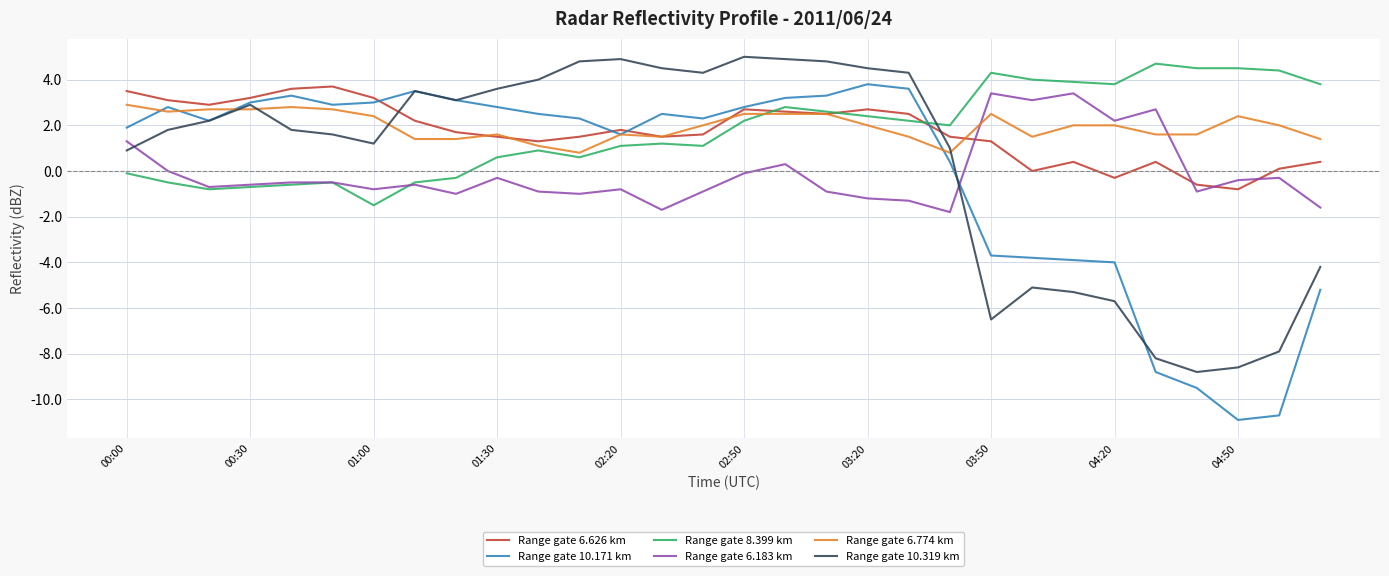

True or false: Range gate 8.399 km has more than 0 points higher than both neighbors.

True